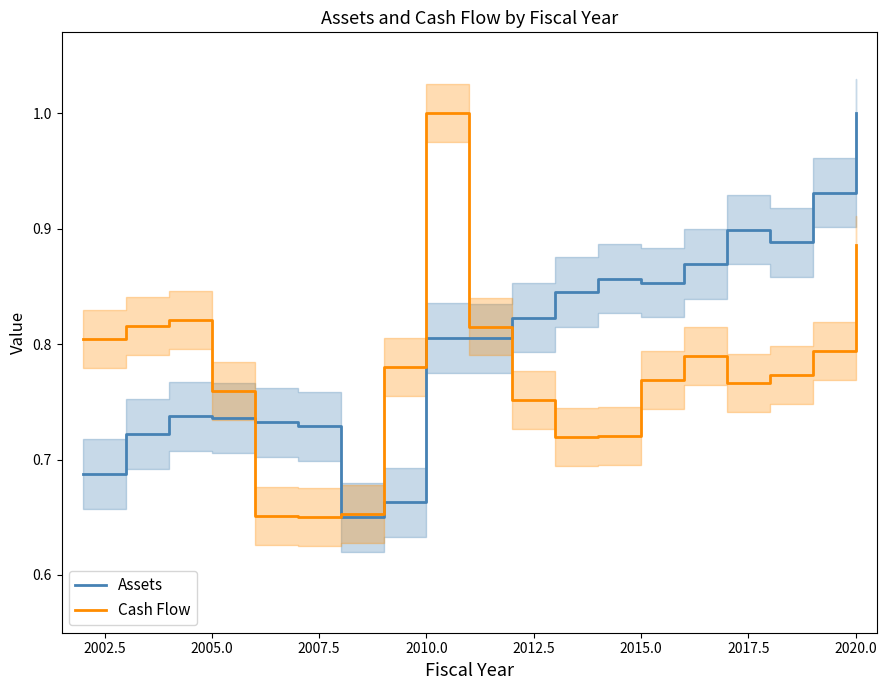

At which label does Assets reach its peak?

2020.0